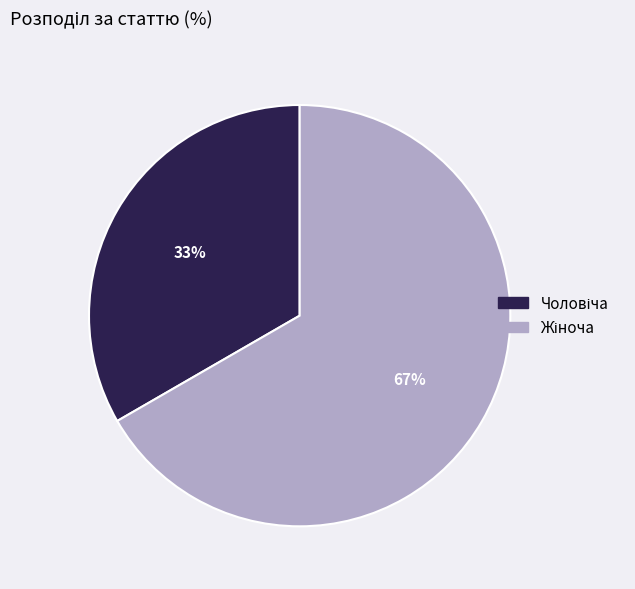

Is there any slice that represents more than half of the pie?

Yes